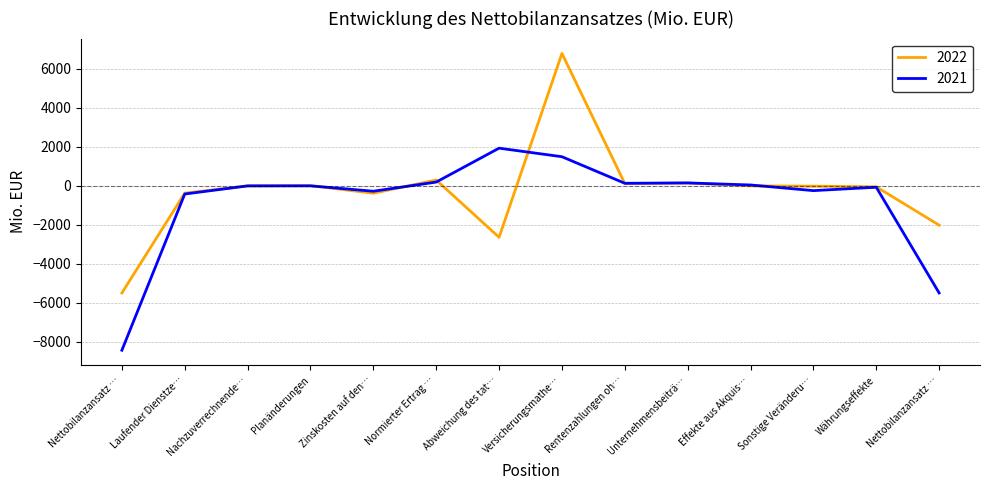

How many interior local peaks does the 2022 series have?

4